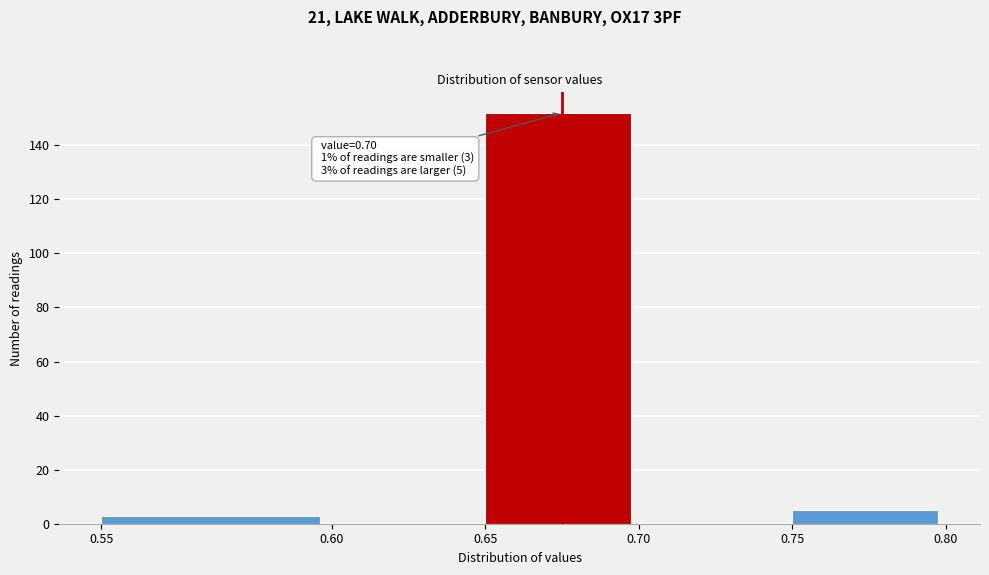

Reading right to left, list all the values displayed in this chart.

0.75=5	0.70=0	0.65=152	0.60=0	0.55=3